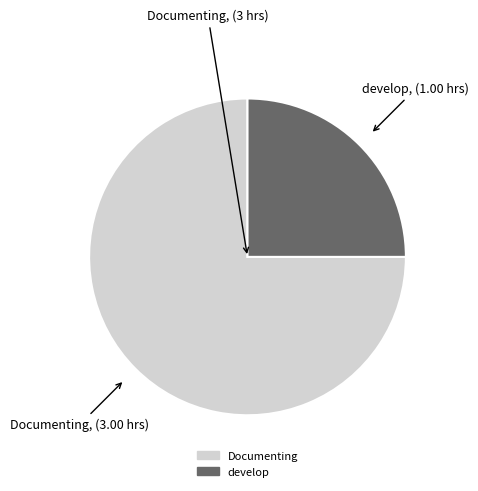

Is it true that develop is 25% of the pie?

True